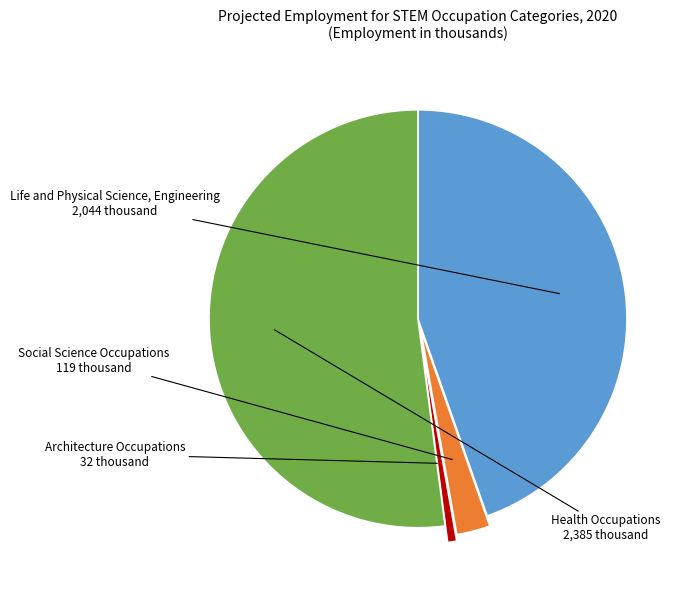

Which category has the biggest portion of the pie?

Health Occupations